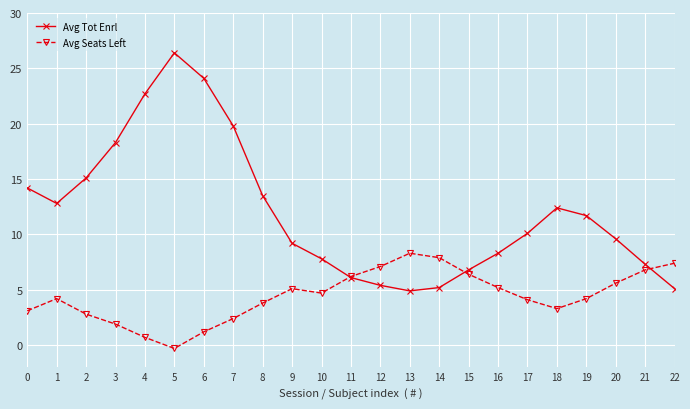

What is the greatest value displayed?

26.4